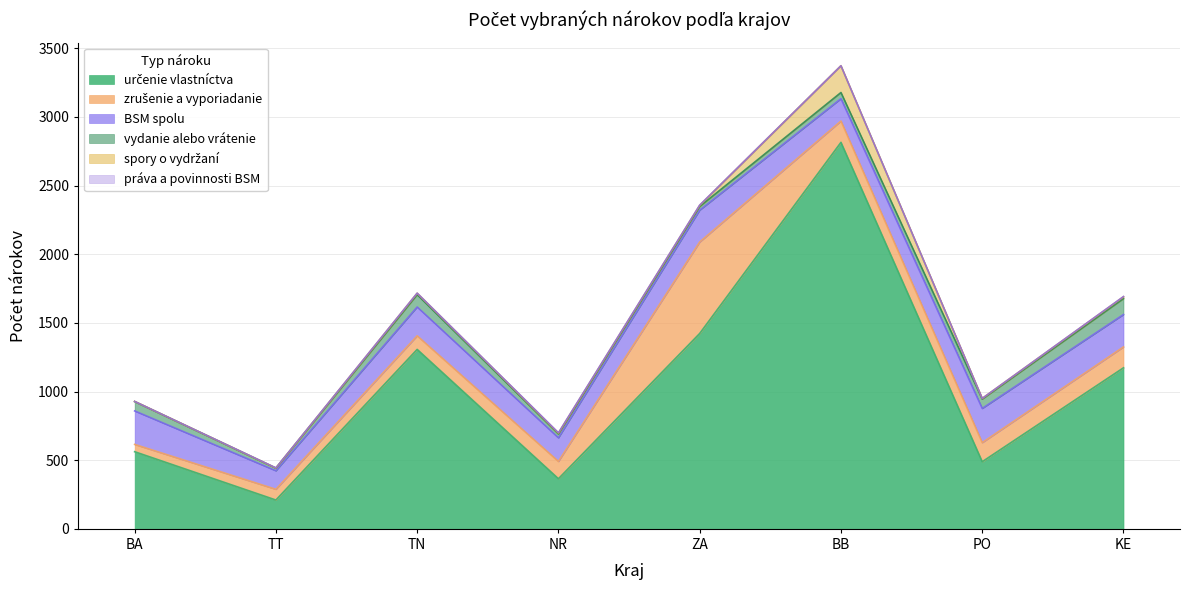

True or false: vydanie alebo vrátenie and BSM spolu cross at least once.

False